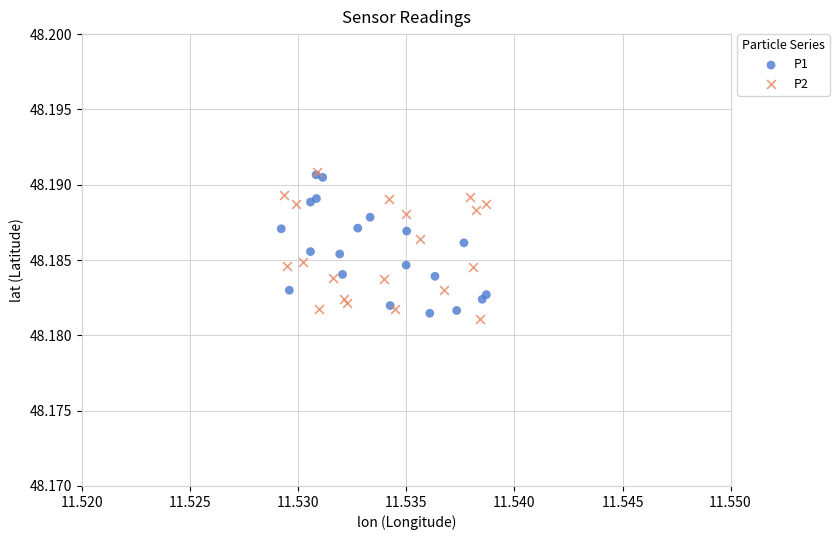

Which series reaches the minimum Y coordinate?

P2